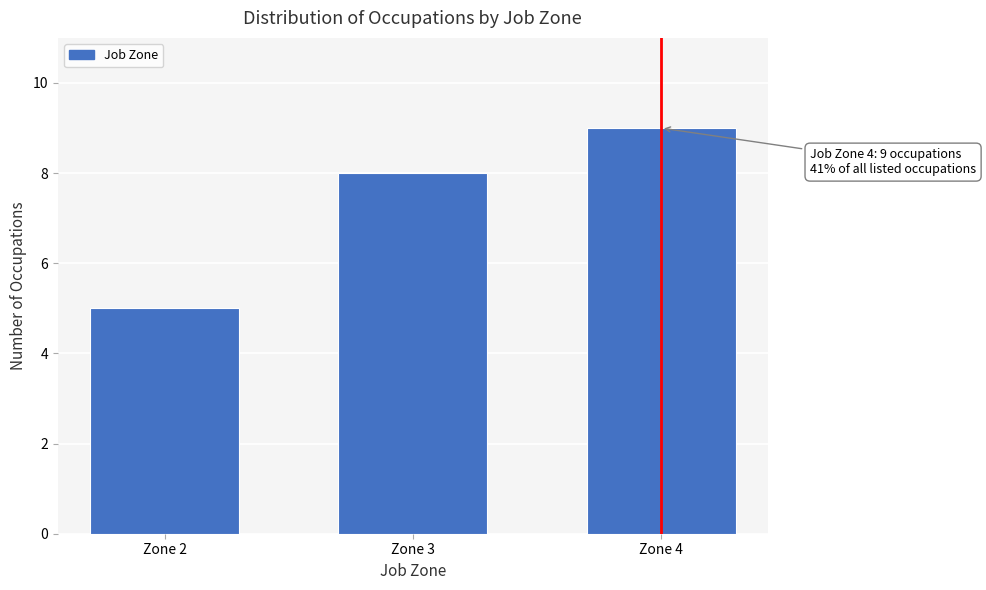

Reading left to right, transcribe all the data shown in this chart.

Zone 2=5	Zone 3=8	Zone 4=9